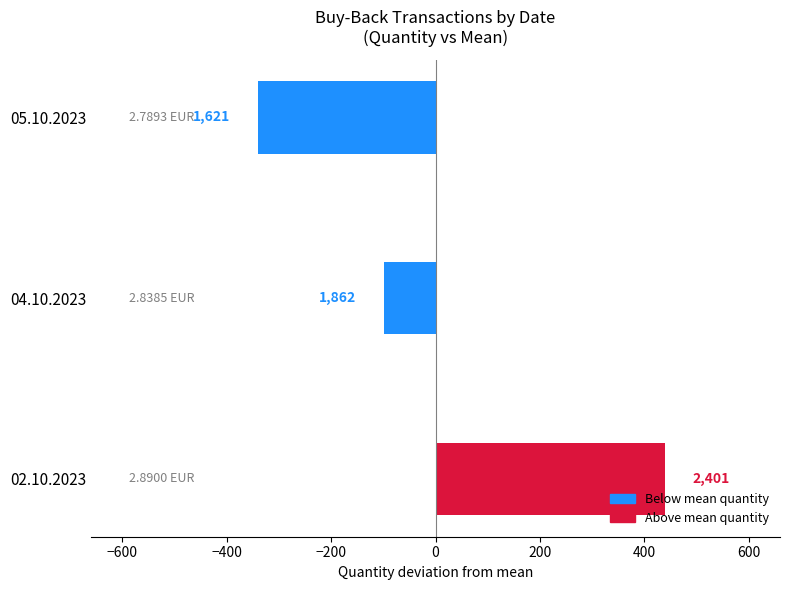

How many bars are there in total?

3